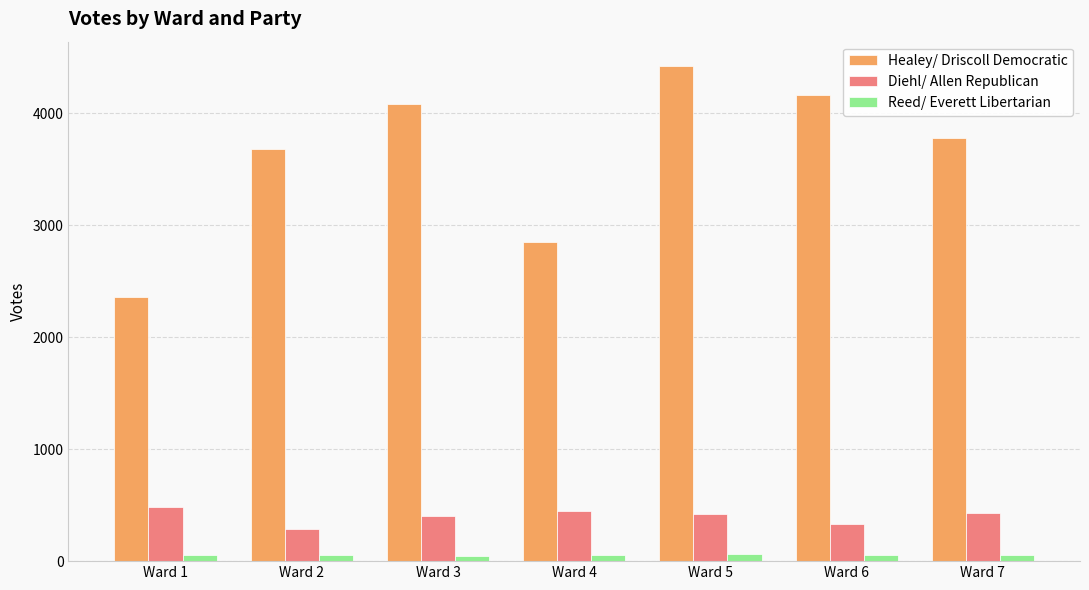

At Ward 7, list the series in order from largest to smallest.

Healey/ Driscoll Democratic, Diehl/ Allen Republican, Reed/ Everett Libertarian